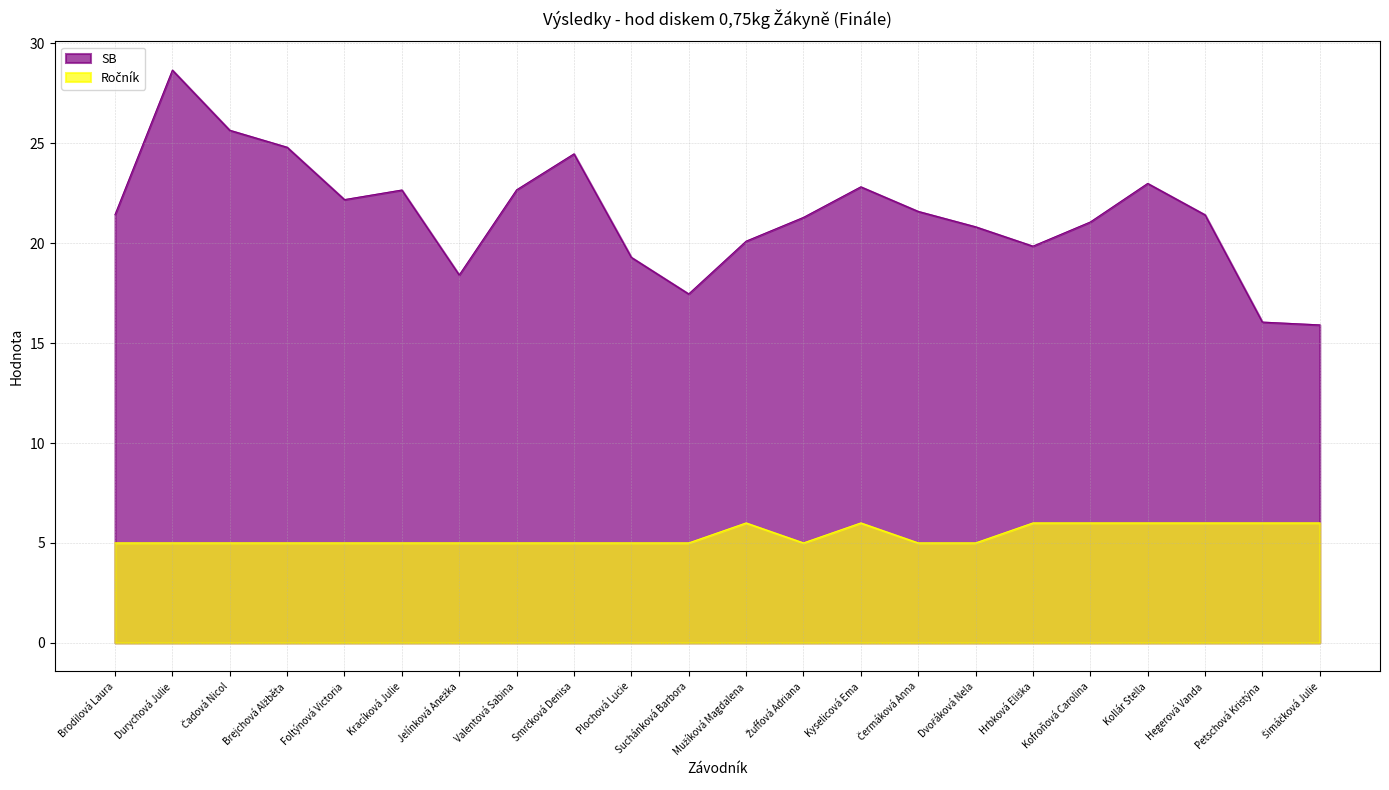

Which series has the largest total across all categories?

SB